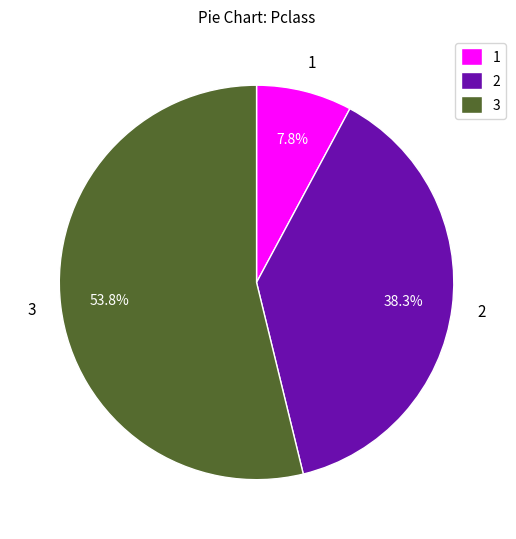

Does any single category account for the majority?

Yes